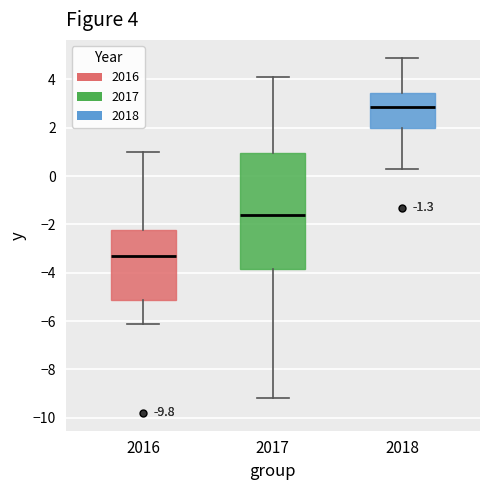

Which box is the tallest, from its lower edge to its upper edge?

2017